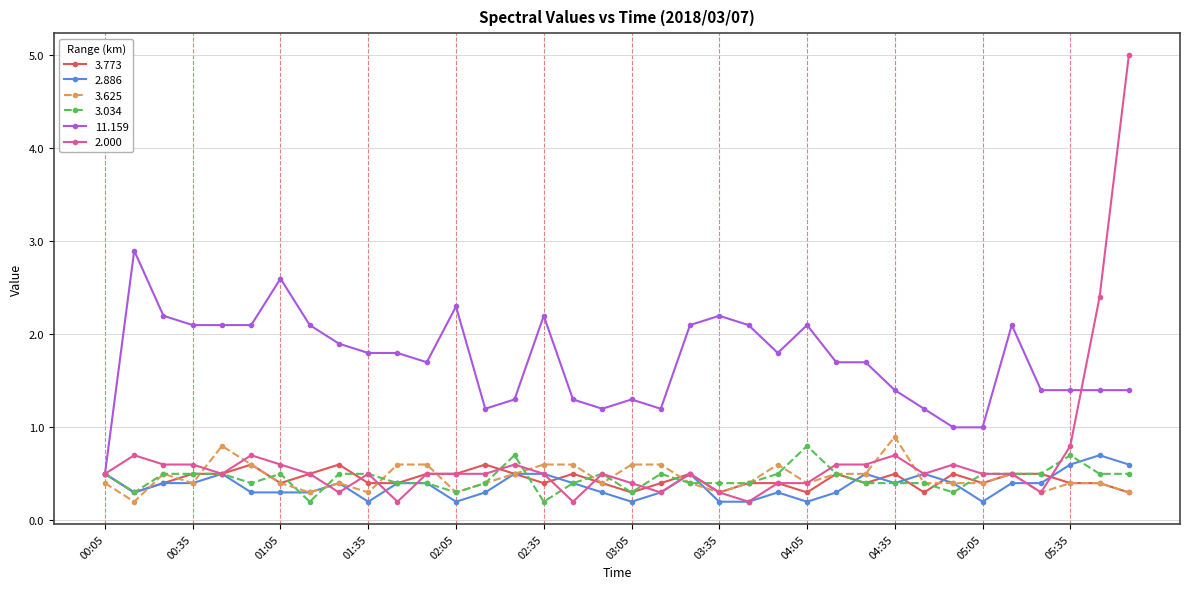

Which series has the widest spread of values?

2.000